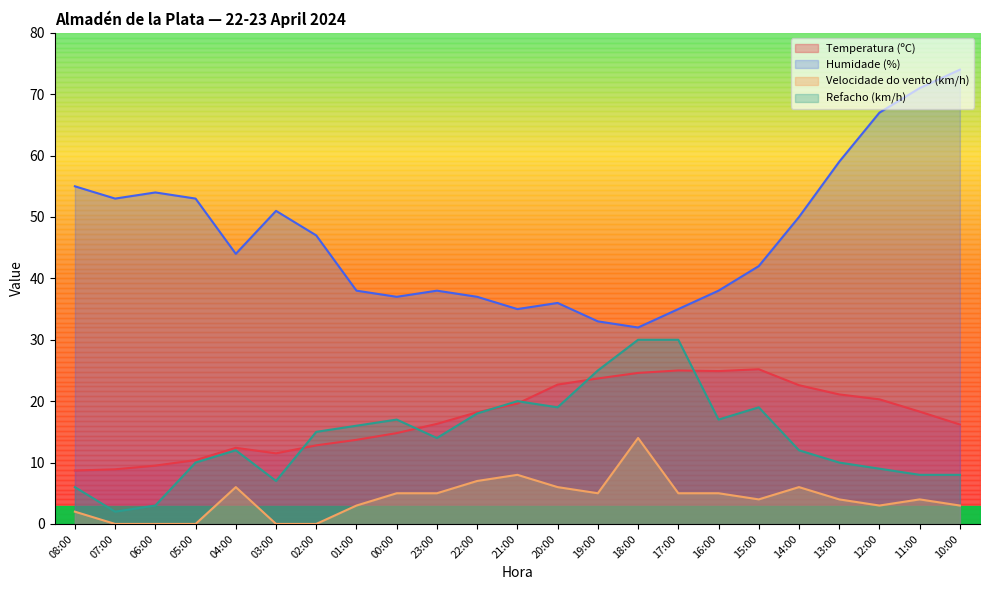

Reading left to right, extract all data points from this chart.

Temperatura (ºC): 8.7	8.9	9.5	10.4	12.4	11.5	12.8	13.7	14.8	16.3	18.2	19.6	22.7	23.7	24.6	25.0	24.9	25.2	22.6	21.1	20.3	18.3	16.2
Humidade (%): 55.0	53.0	54.0	53.0	44.0	51.0	47.0	38.0	37.0	38.0	37.0	35.0	36.0	33.0	32.0	35.0	38.0	42.0	50.0	59.0	67.0	71.0	74.0
Velocidade do vento (km/h): 2.0	0.0	0.0	0.0	6.0	0.0	0.0	3.0	5.0	5.0	7.0	8.0	6.0	5.0	14.0	5.0	5.0	4.0	6.0	4.0	3.0	4.0	3.0
Refacho (km/h): 6.0	2.0	3.0	10.0	12.0	7.0	15.0	16.0	17.0	14.0	18.0	20.0	19.0	25.0	30.0	30.0	17.0	19.0	12.0	10.0	9.0	8.0	8.0